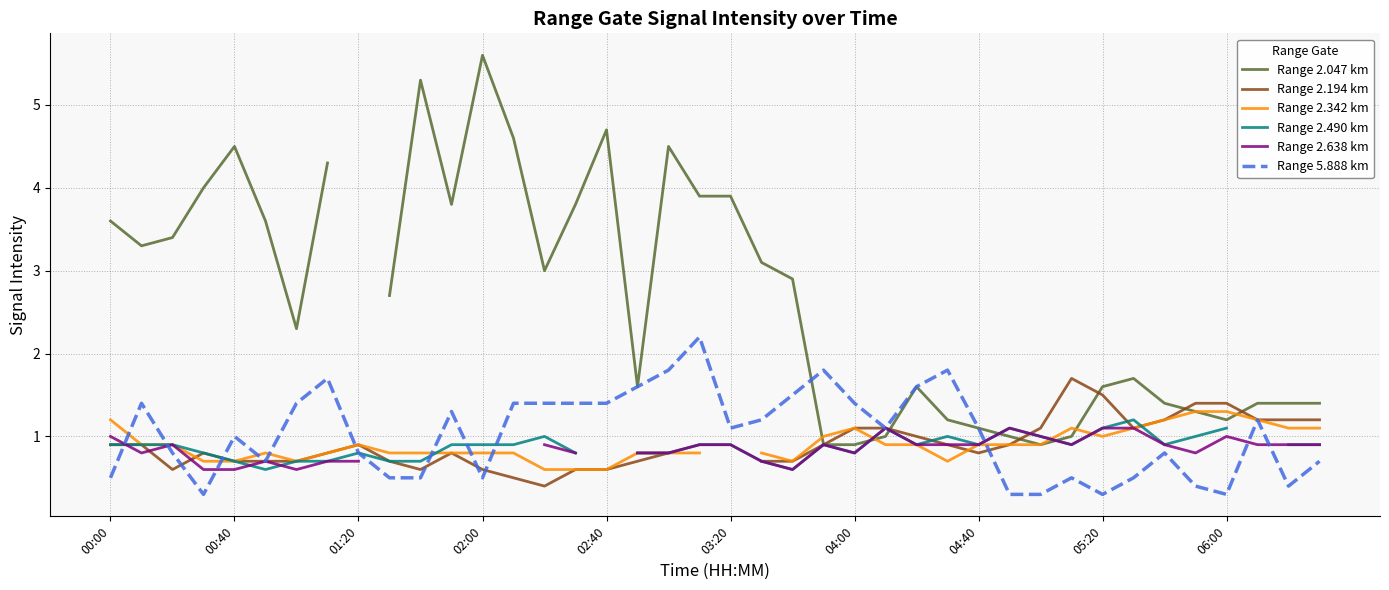

Is it true that Range 2.047 km equals 1.7 at 18?

False